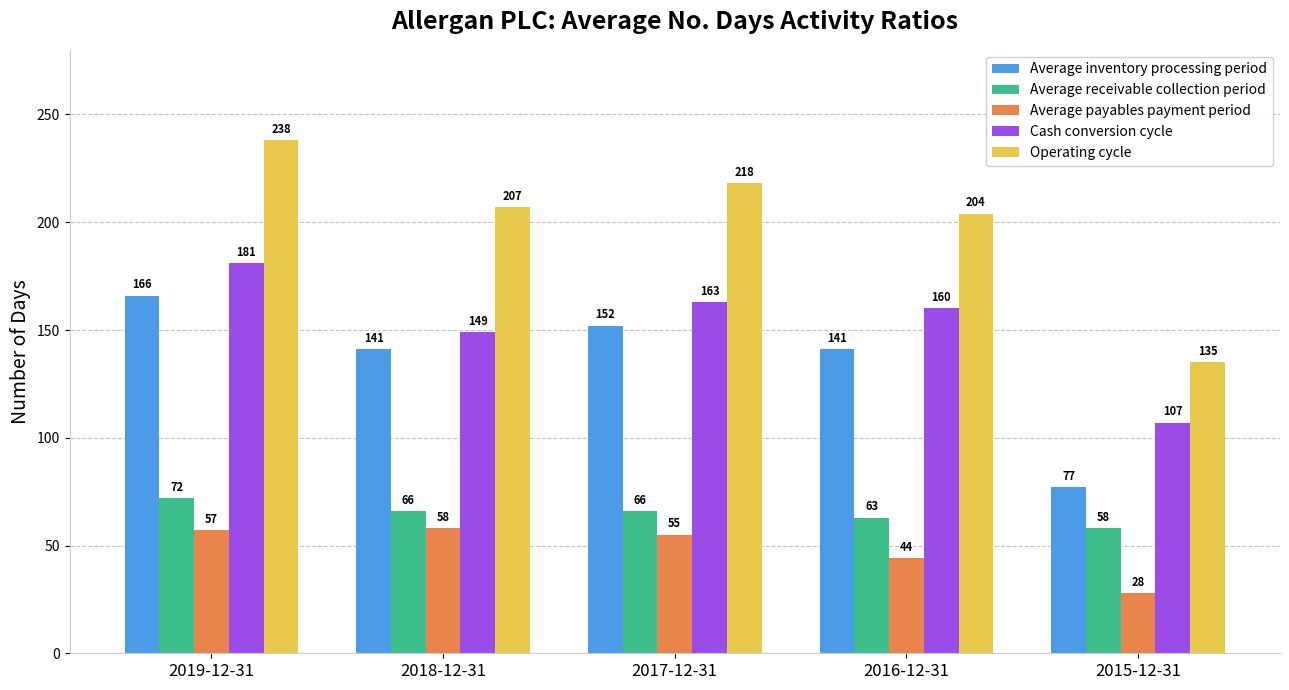

Count the number of data series in this chart.

5